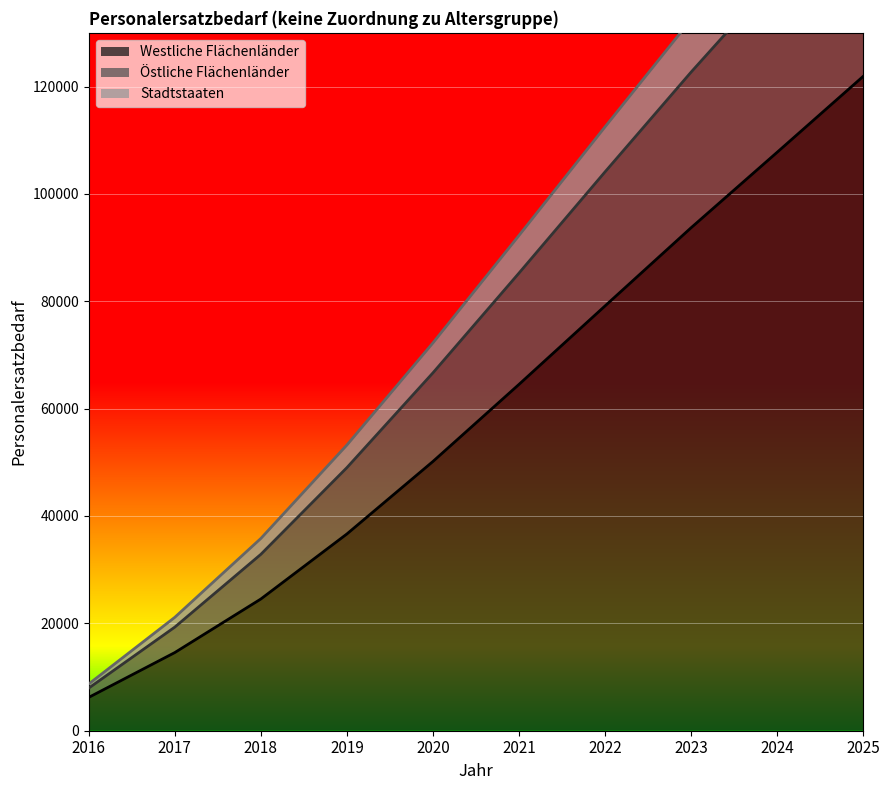

At how many categories does at least one series exceed 158955?

1